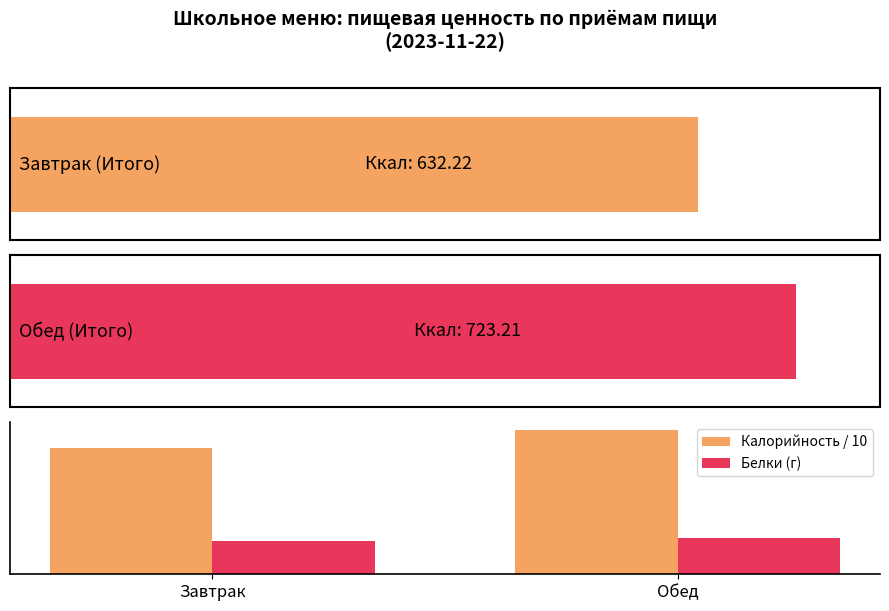

List the series in order of their peak value, highest first.

Калорийность / 10, Белки (г)